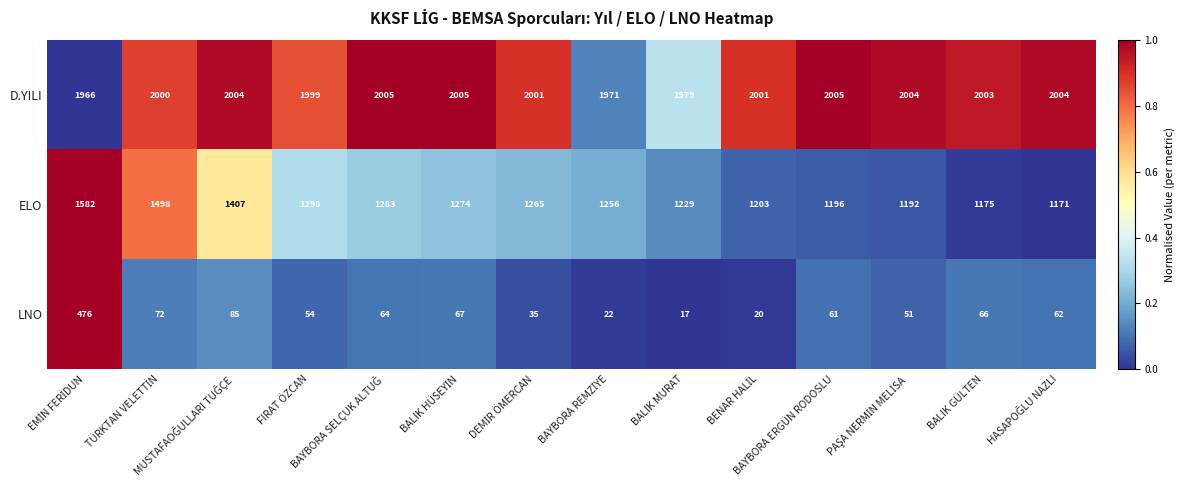

How many categories are shown in the chart?

14